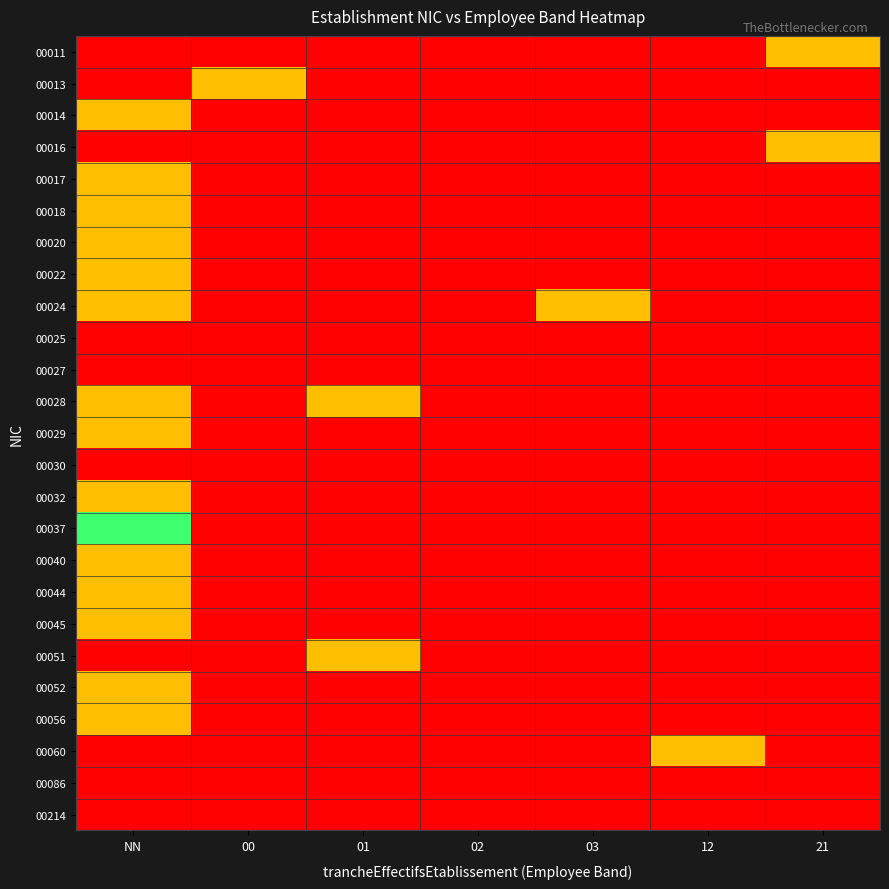

Which series changed the most between NN and 00?

00037